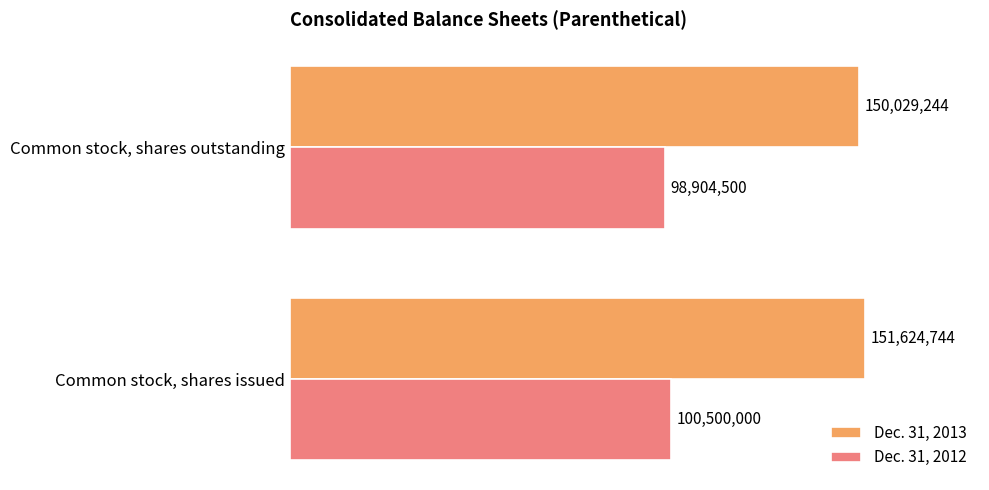

What are all the series names shown in the legend?

Dec. 31, 2013, Dec. 31, 2012